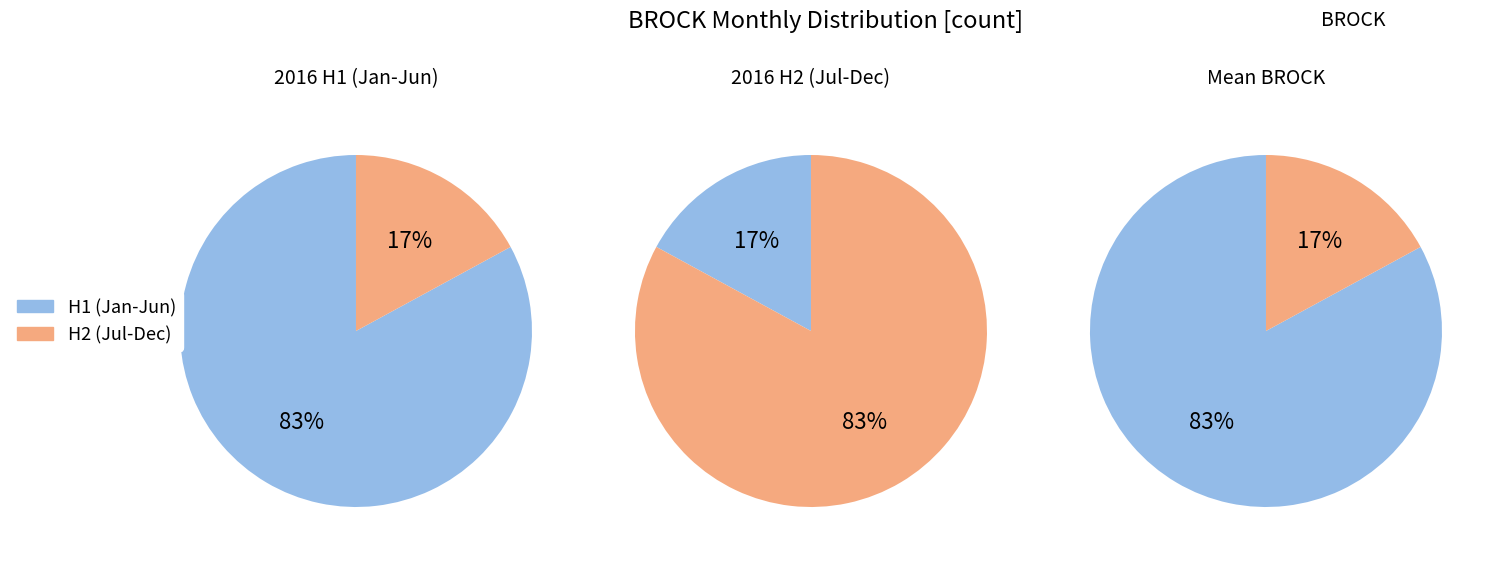

What portion of the pie excludes 2016-11?

94.5%